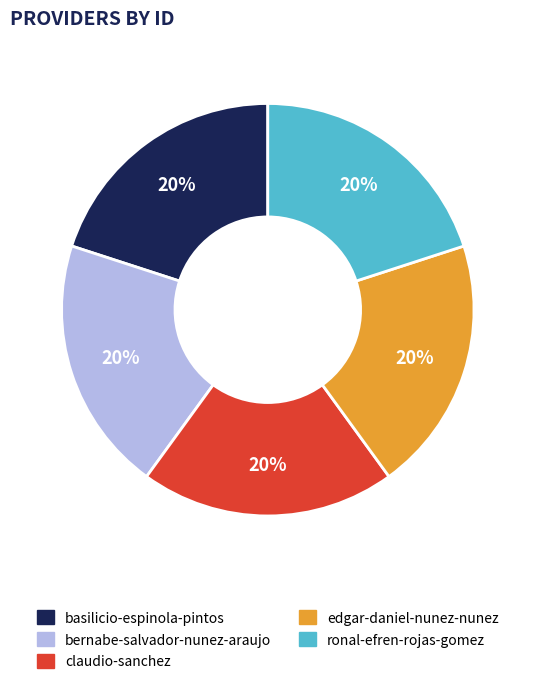

Approximately how many times larger is the value at bernabe-salvador-nunez-araujo compared to basilicio-espinola-pintos?

1.0